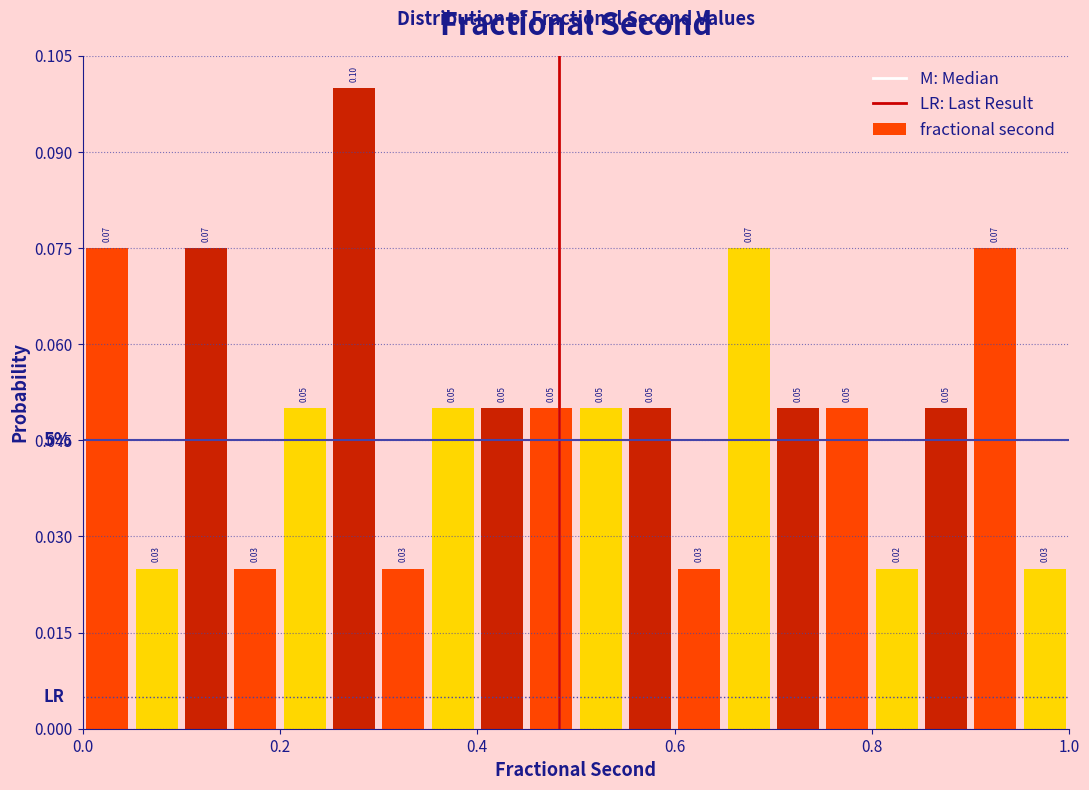

Around what value on the x-axis is the tallest bar? Give the approximate position of its centre, as read against the axis.

0.28